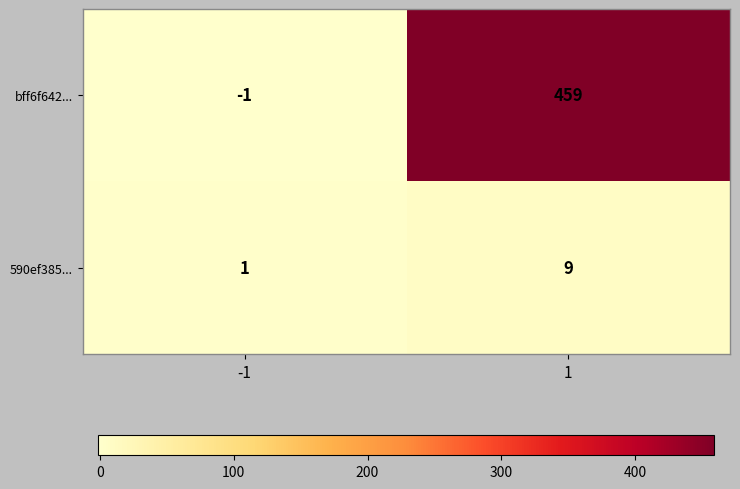

Reading left to right, what are all the values shown in this chart?

bff6f642...: -1=-1	1=459
590ef385...: -1=1	1=9